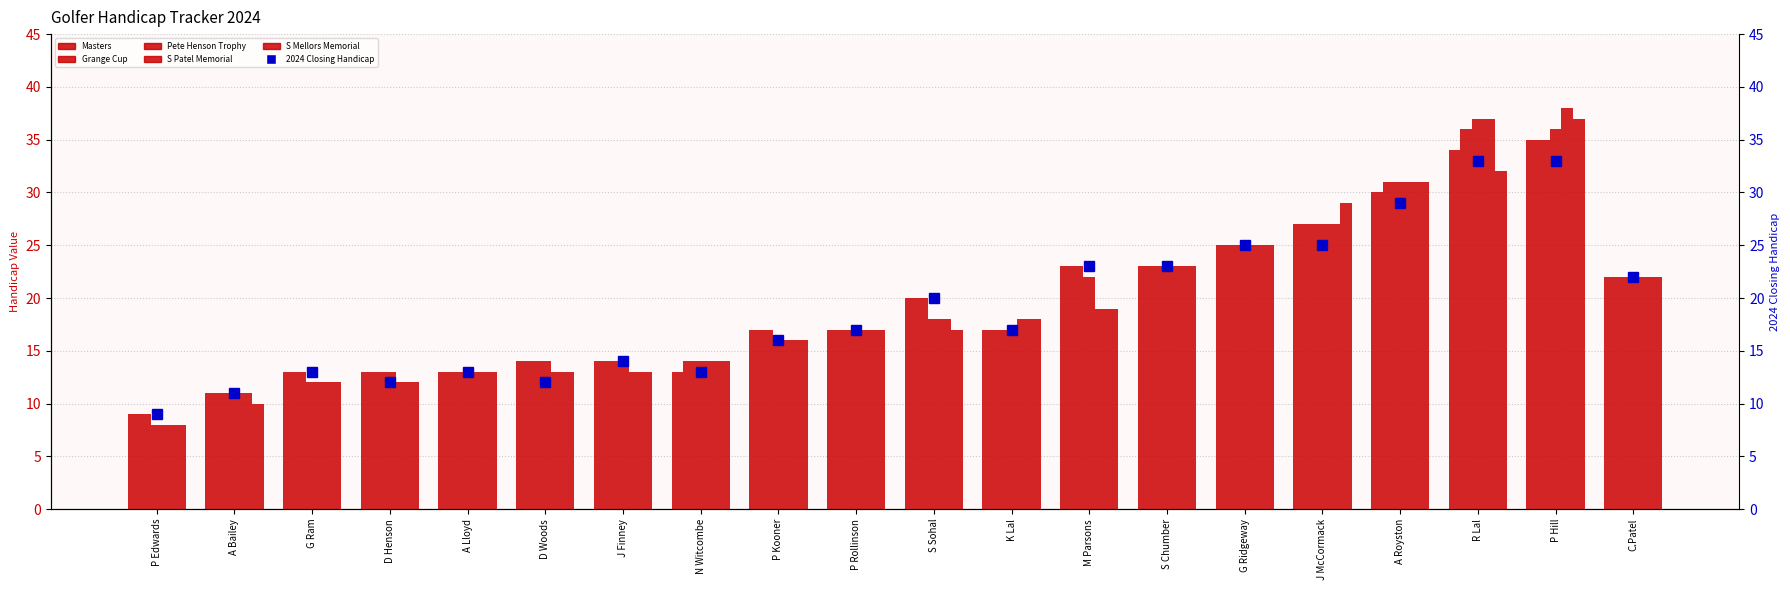

List the series in order of their peak value, highest first.

S Patel Memorial, Pete Henson Trophy, S Mellors Memorial, Grange Cup, Masters, 2024 Closing Handicap